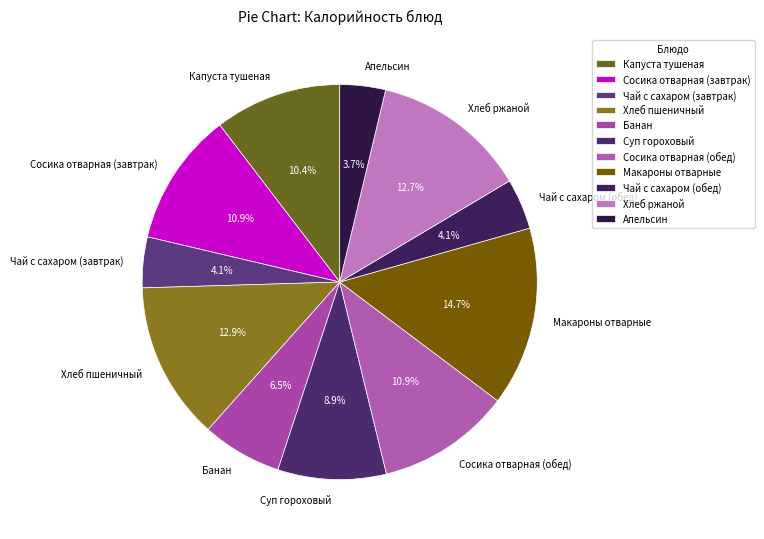

What is the largest slice in the pie chart?

Макароны отварные